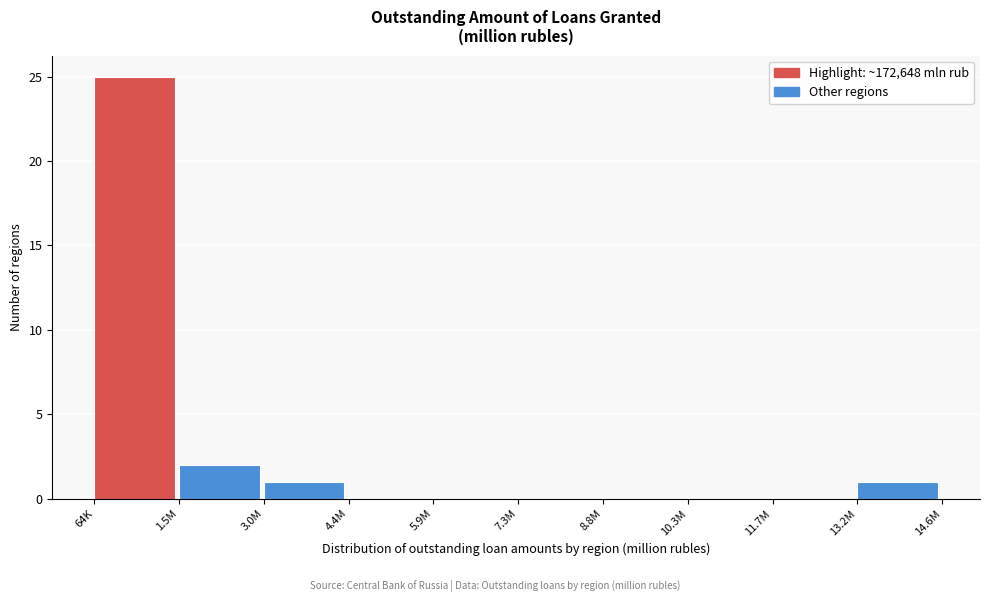

Reading left to right, extract all data points from this chart.

64K=25	1.5M=2	3.0M=1	4.4M=0	5.9M=0	7.3M=0	8.8M=0	10.3M=0	11.7M=0	13.2M=1